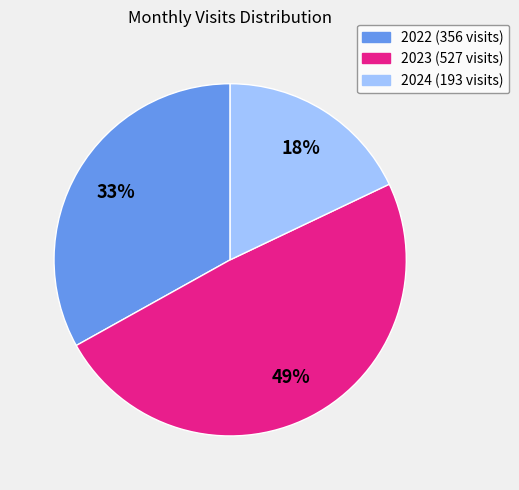

How many slices are in this pie chart?

3